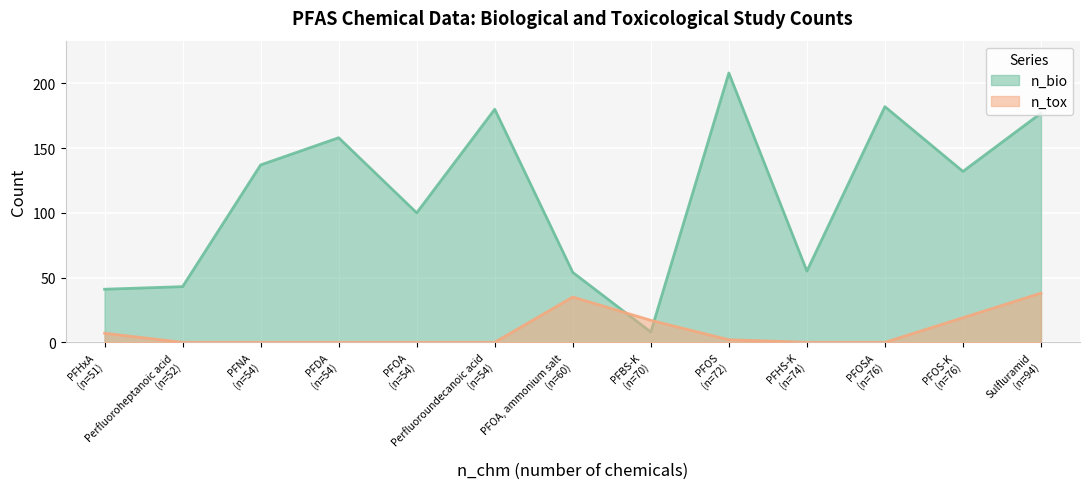

Rank the categories by n_bio value from lowest to highest.

PFBS-K
(n=70), PFHxA
(n=51), Perfluoroheptanoic acid
(n=52), PFOA, ammonium salt
(n=60), PFHS-K
(n=74), PFOA
(n=54), PFOS-K
(n=76), PFNA
(n=54), PFDA
(n=54), Sulfluramid
(n=94), Perfluoroundecanoic acid
(n=54), PFOSA
(n=76), PFOS
(n=72)